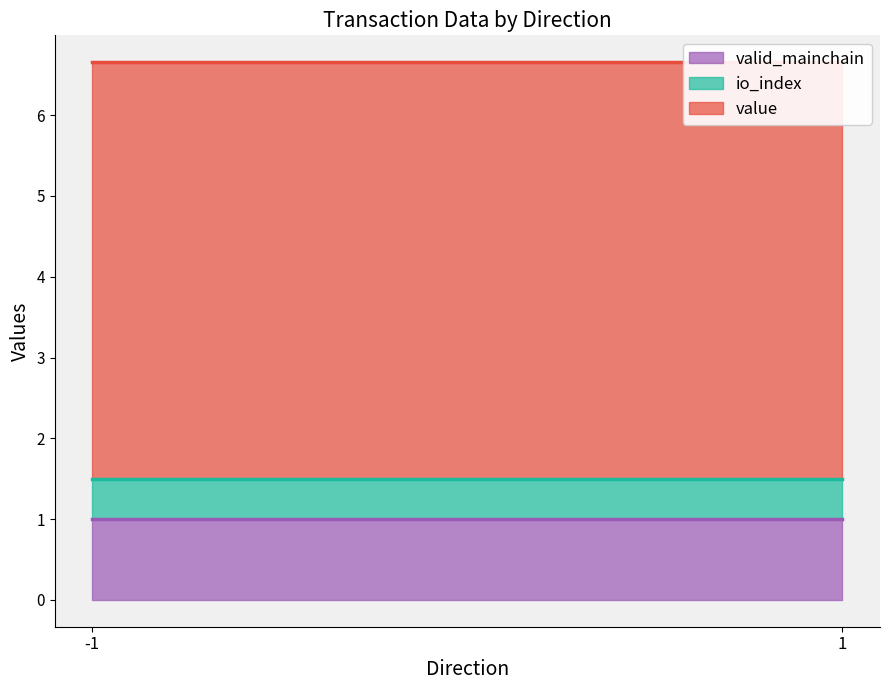

Which category has the lowest value in the io_index series?

-1